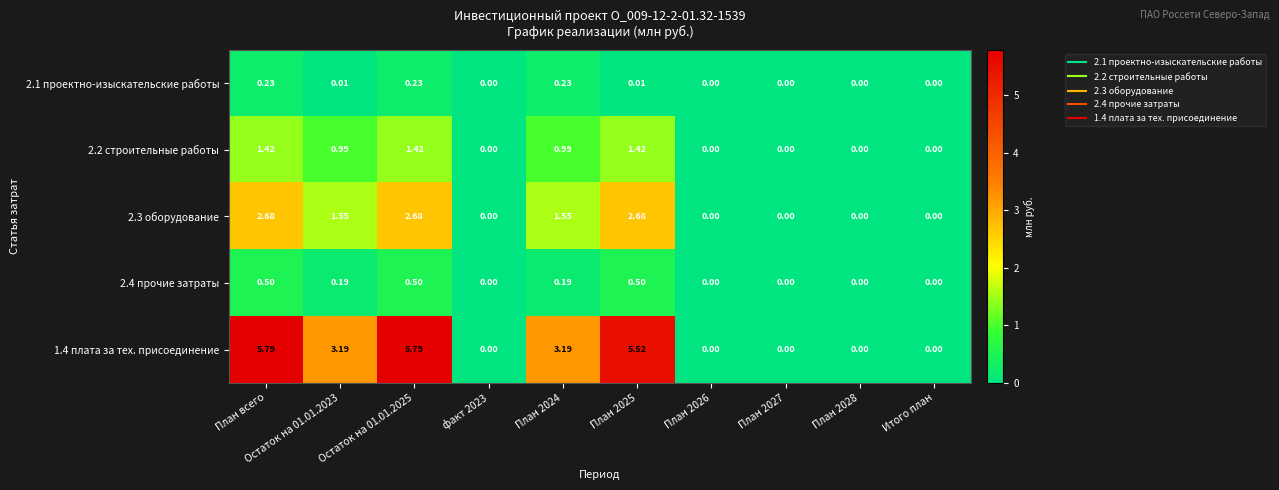

Which has a higher value, План 2027 or План 2025?

План 2025